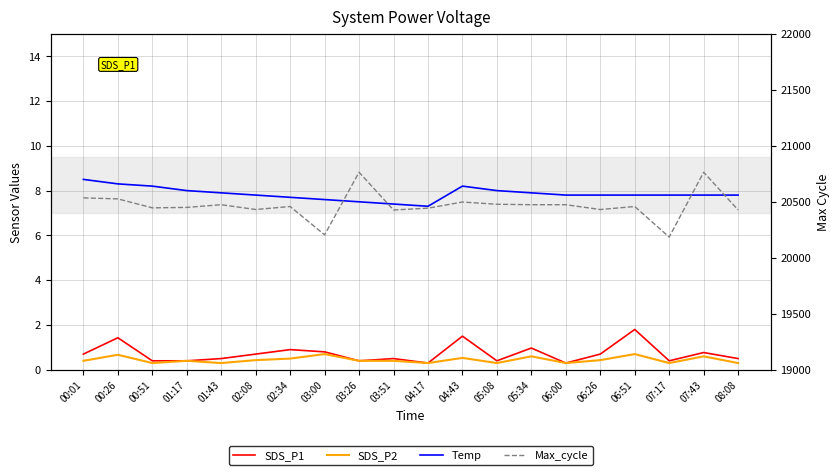

How many interior local peaks does the Max_cycle series have?

6